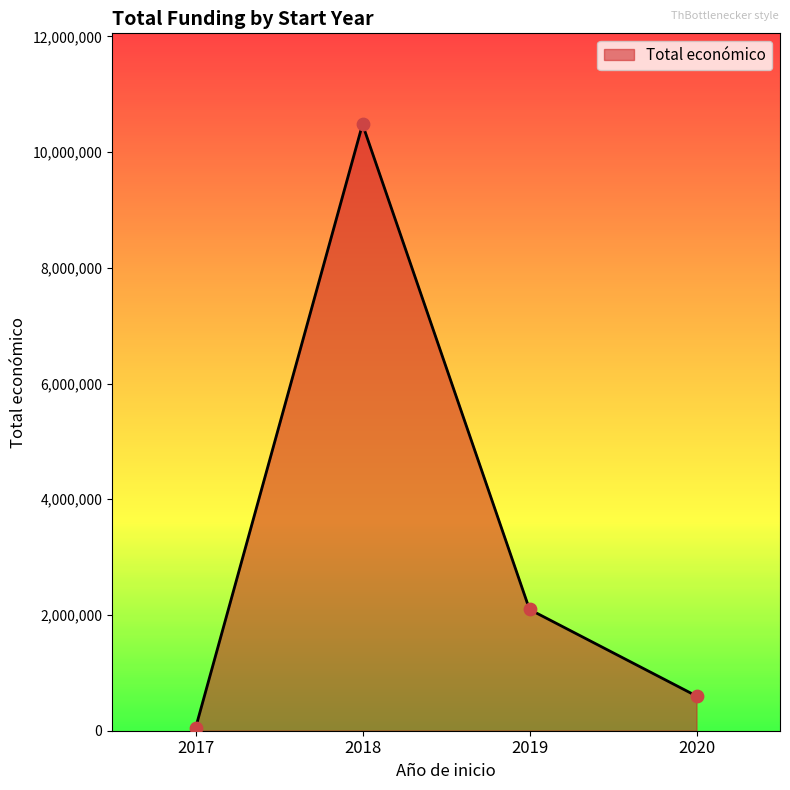

List the labels in order of value, smallest first.

2017, 2020, 2019, 2018